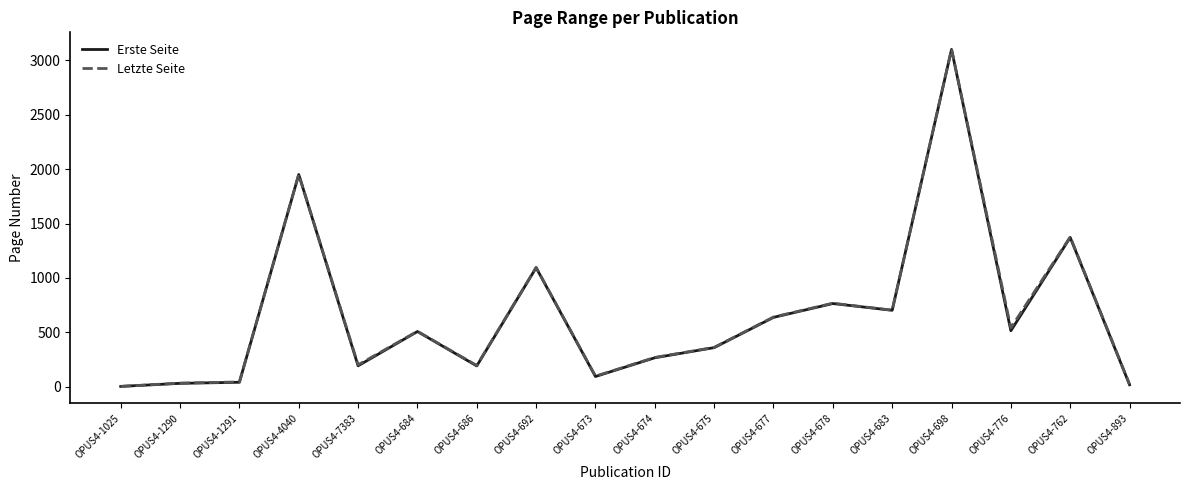

Is the value of Erste Seite at OPUS4-677 greater than the value of Letzte Seite at OPUS4-7383?

Yes